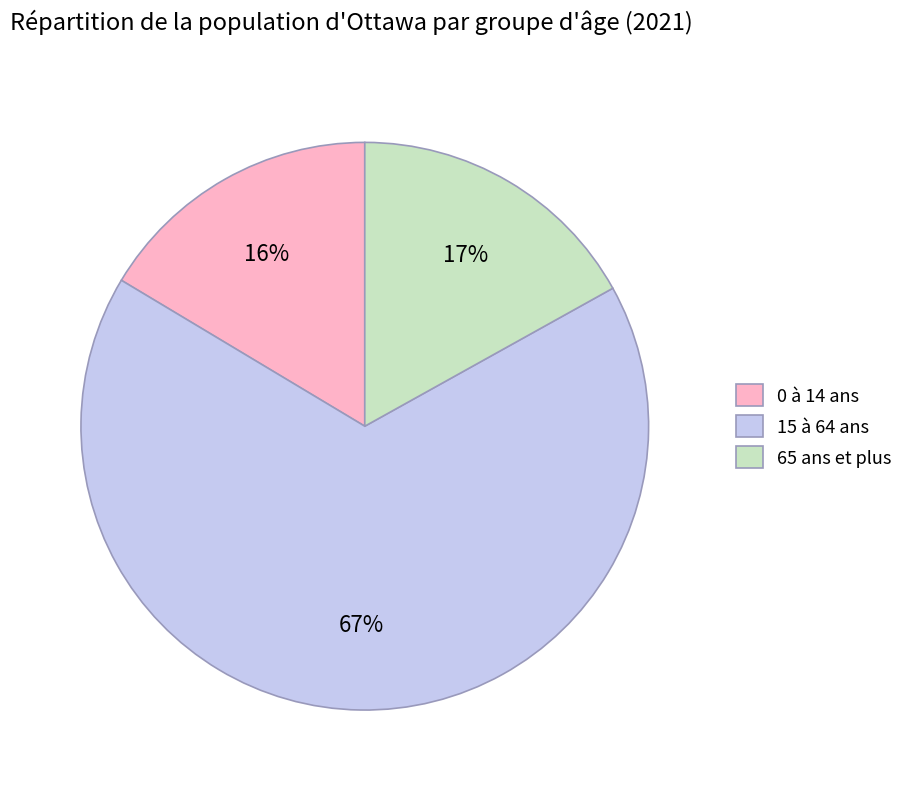

Which has a higher value, 0 à 14 ans or 15 à 64 ans?

15 à 64 ans